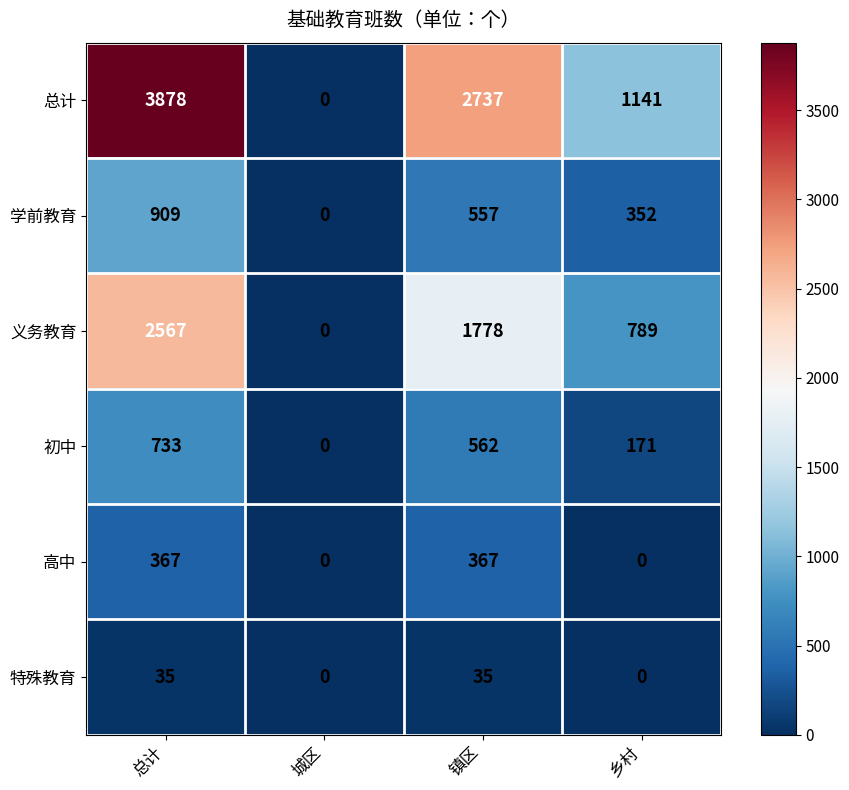

Between 总计 and 城区, which series saw the biggest shift?

总计